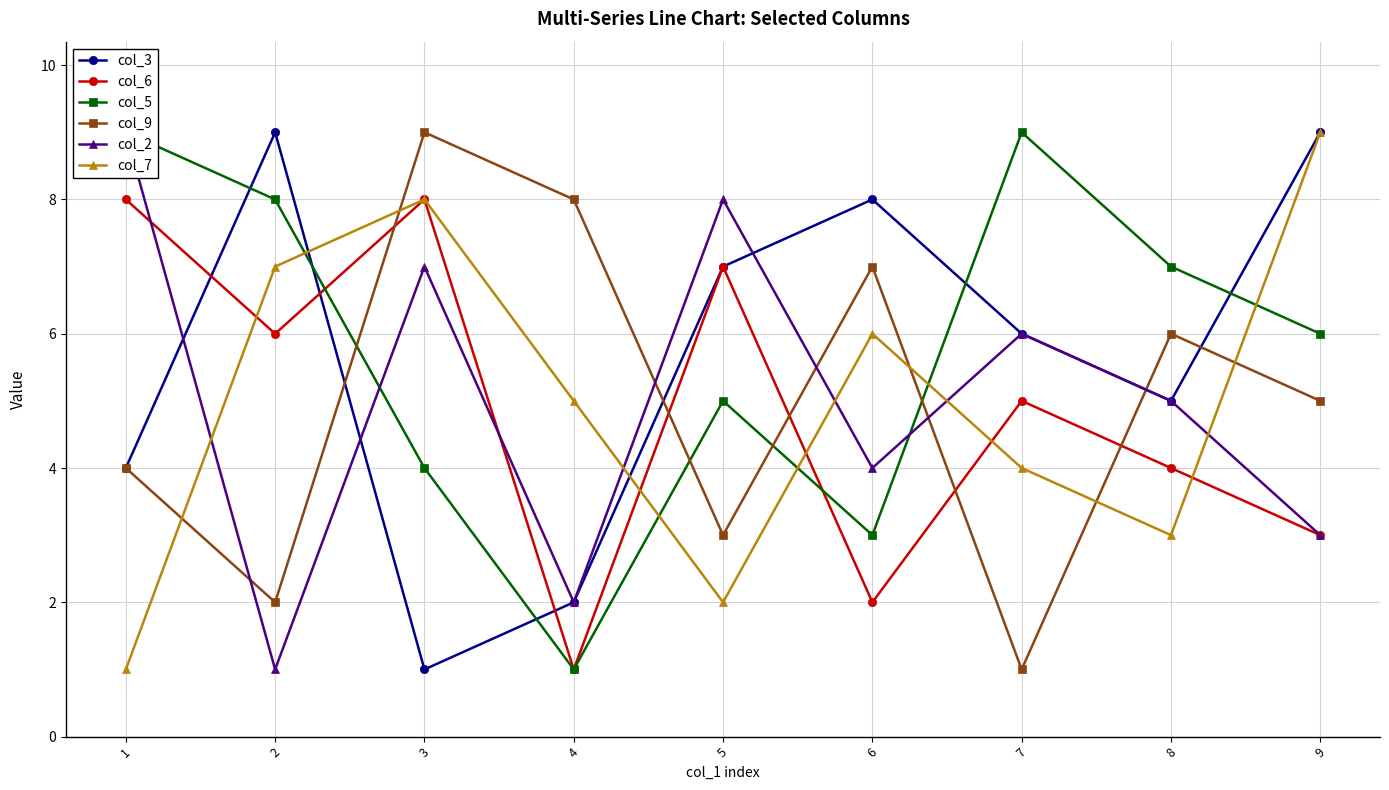

How many interior local peaks does the col_3 series have?

2